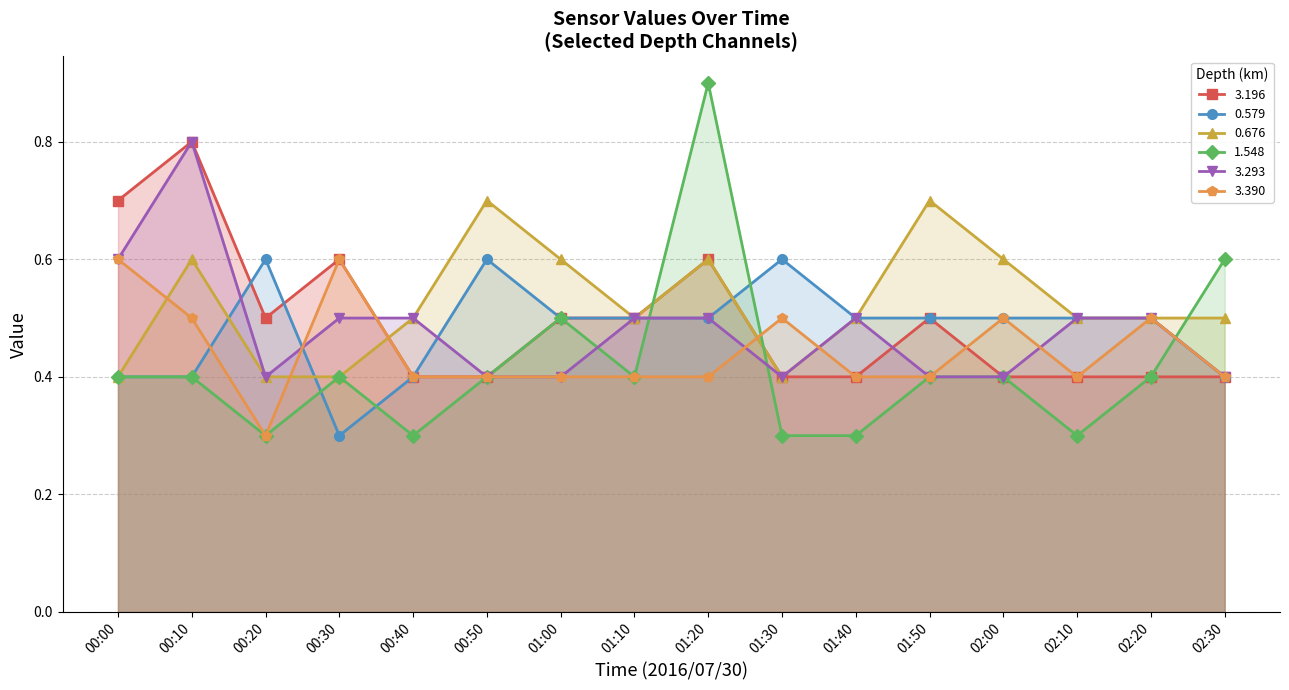

What is the difference between the highest and lowest values at 00:00?

0.3